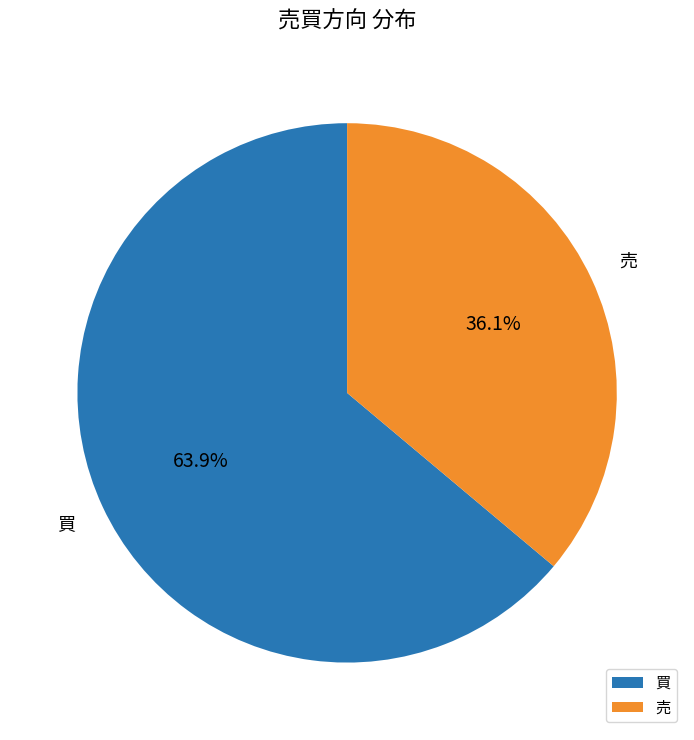

To the nearest percent, what percentage of the pie is 買?

64%